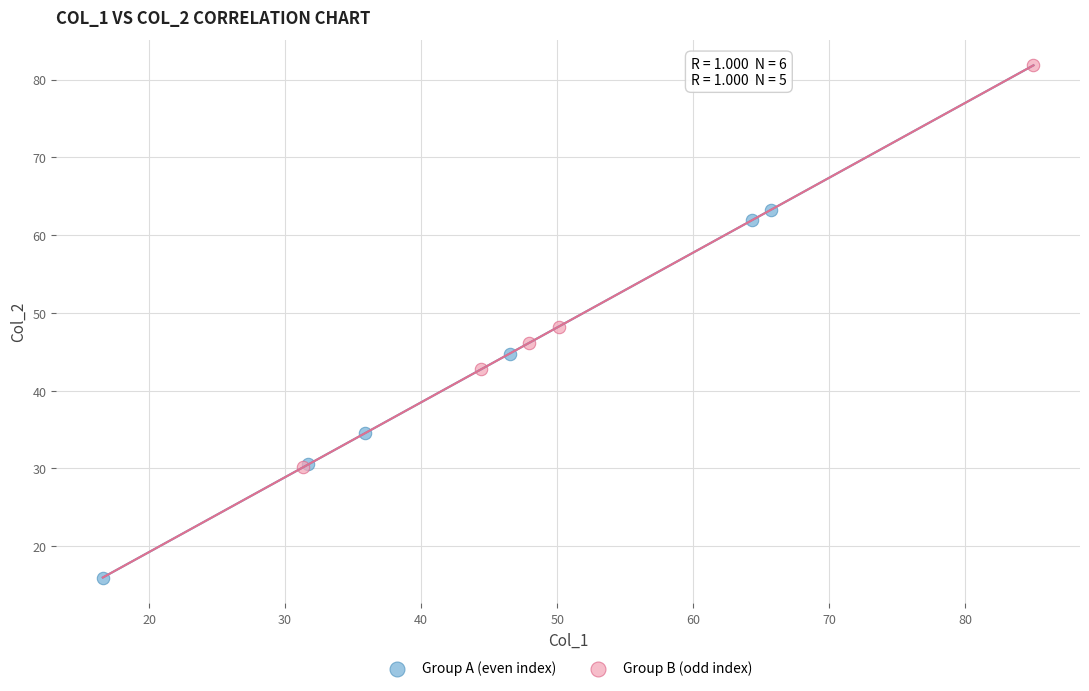

Which series contains the lowest Y value?

Group A (even index)